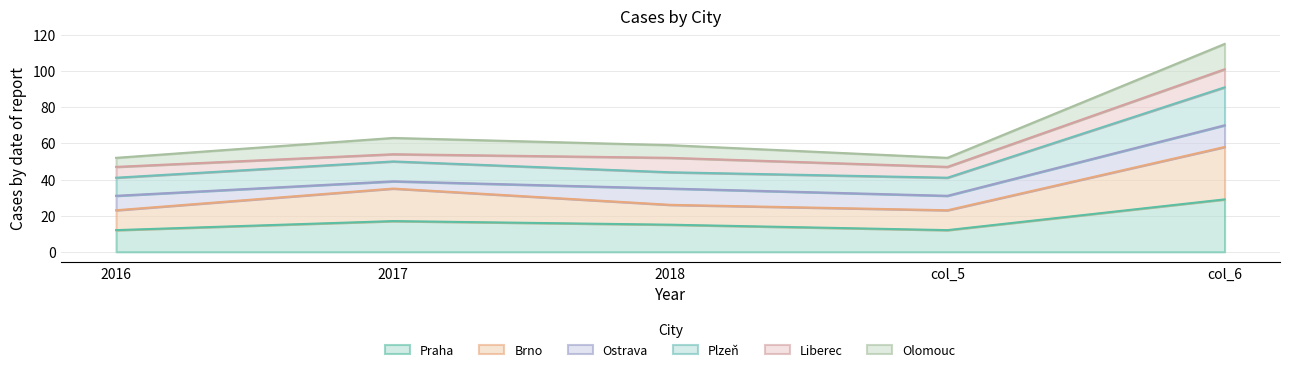

Rank the categories by Brno value from highest to lowest.

col_6, 2017, 2018, 2016, col_5